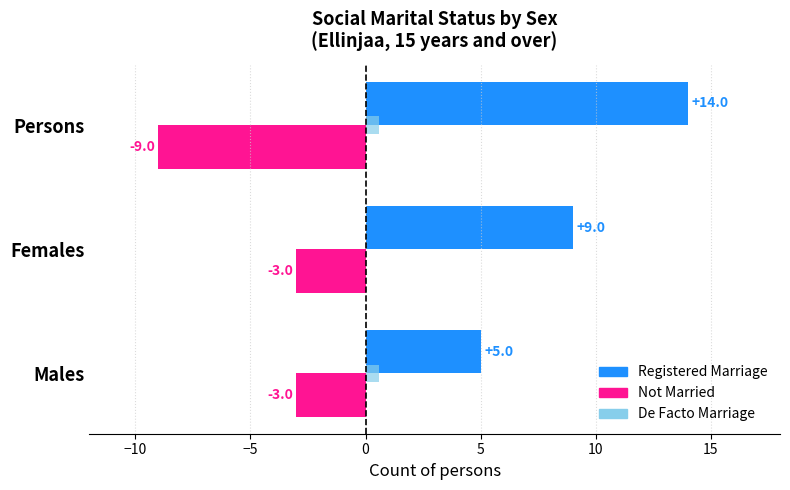

At which label is Not Married closest to -6?

Males